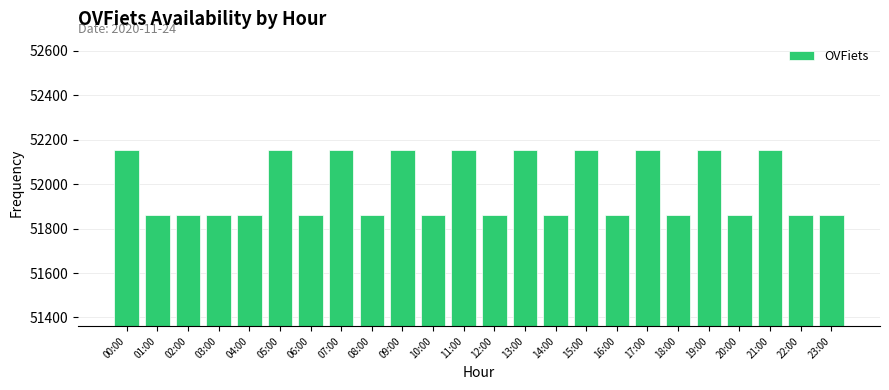

What is the label of the 2nd bar from the left?

01:00